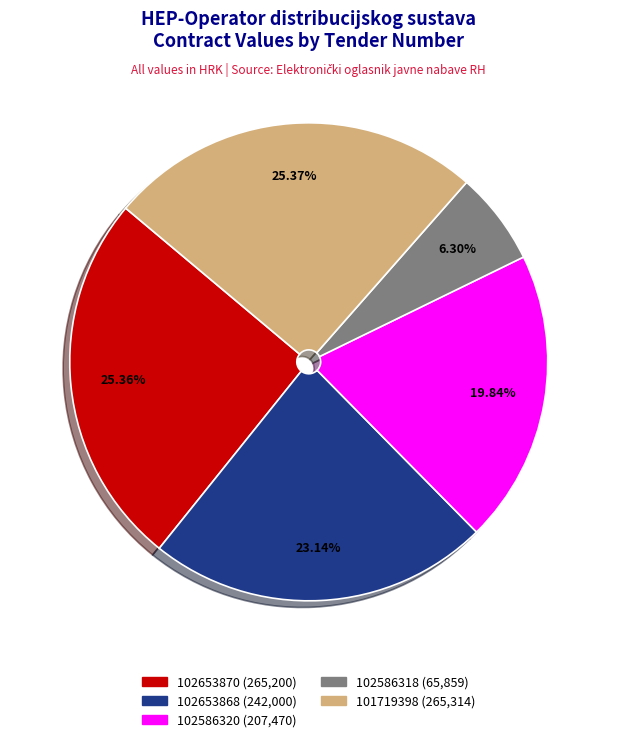

To the nearest percent, what is the average slice percentage?

20%